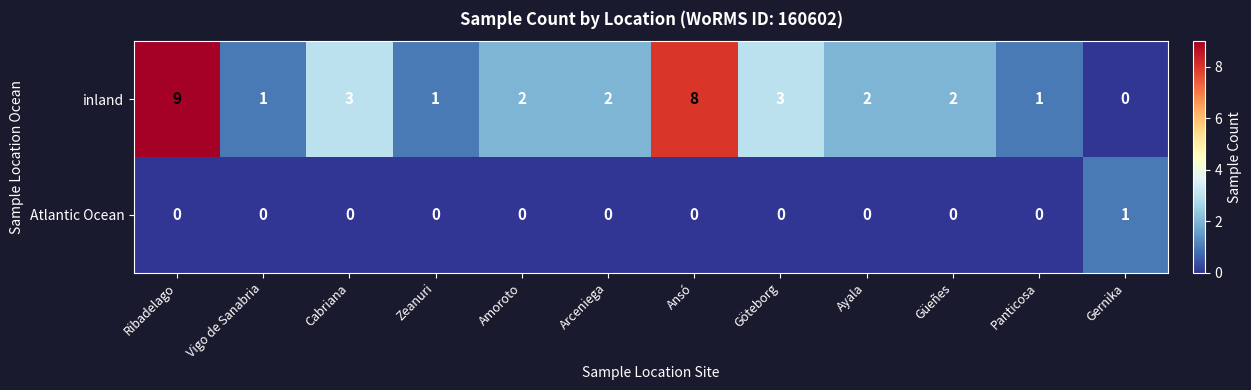

The value of Atlantic Ocean at Güeñes is 0. True or false?

True